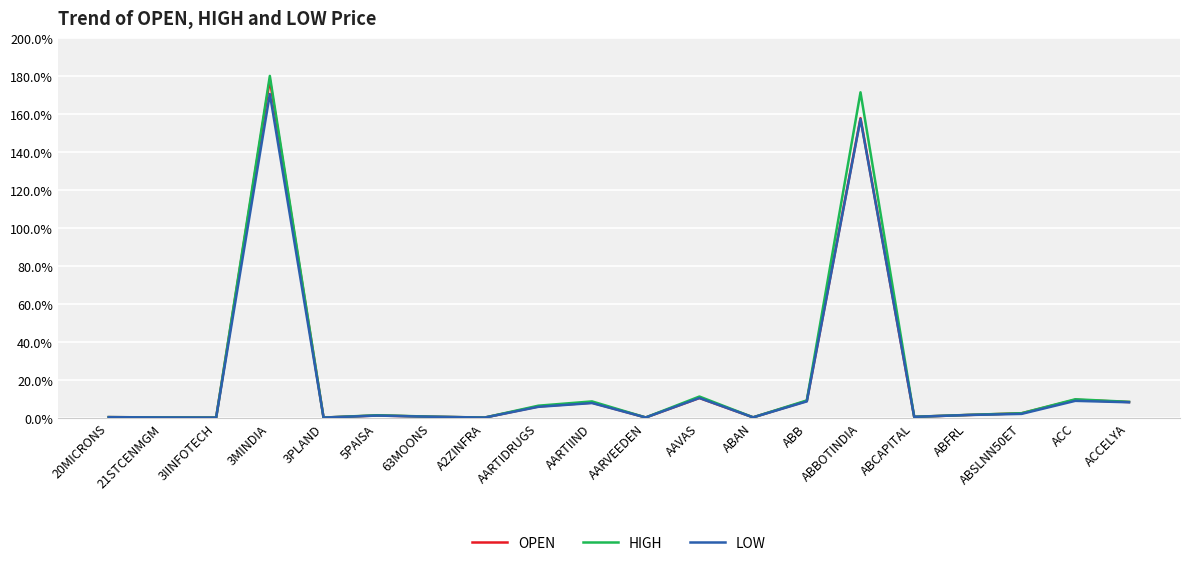

True or false: OPEN has a value of 0.1 at 21STCENMGM.

True